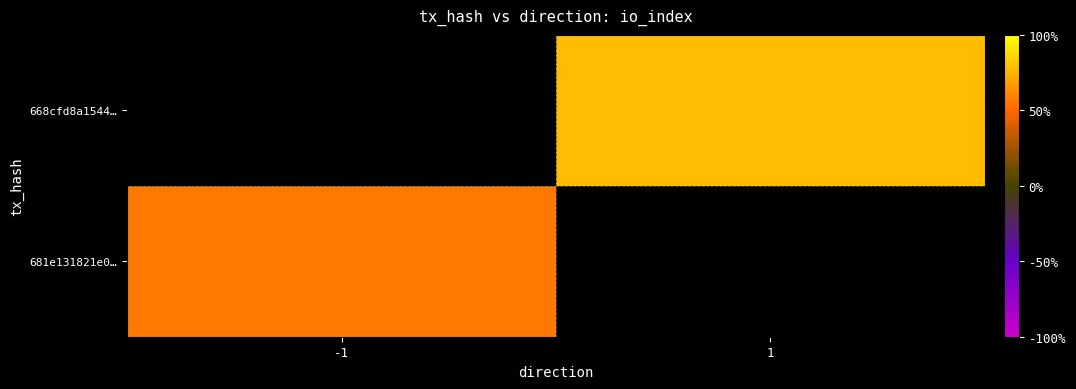

At how many categories does at least one series exceed 32?

1